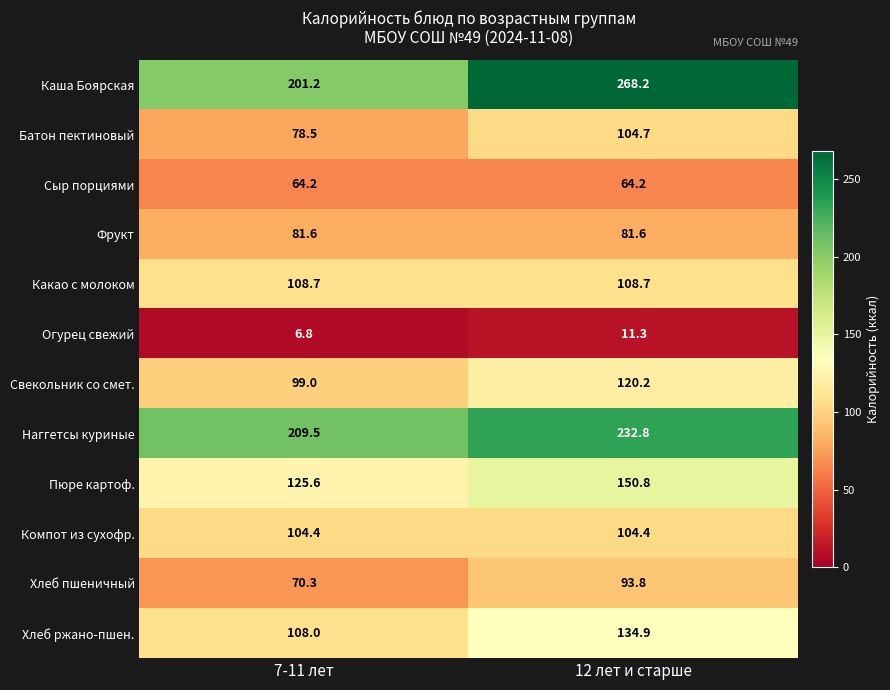

What is the difference between the Хлеб ржано-пшен. values at 7-11 лет and 12 лет и старше?

26.9